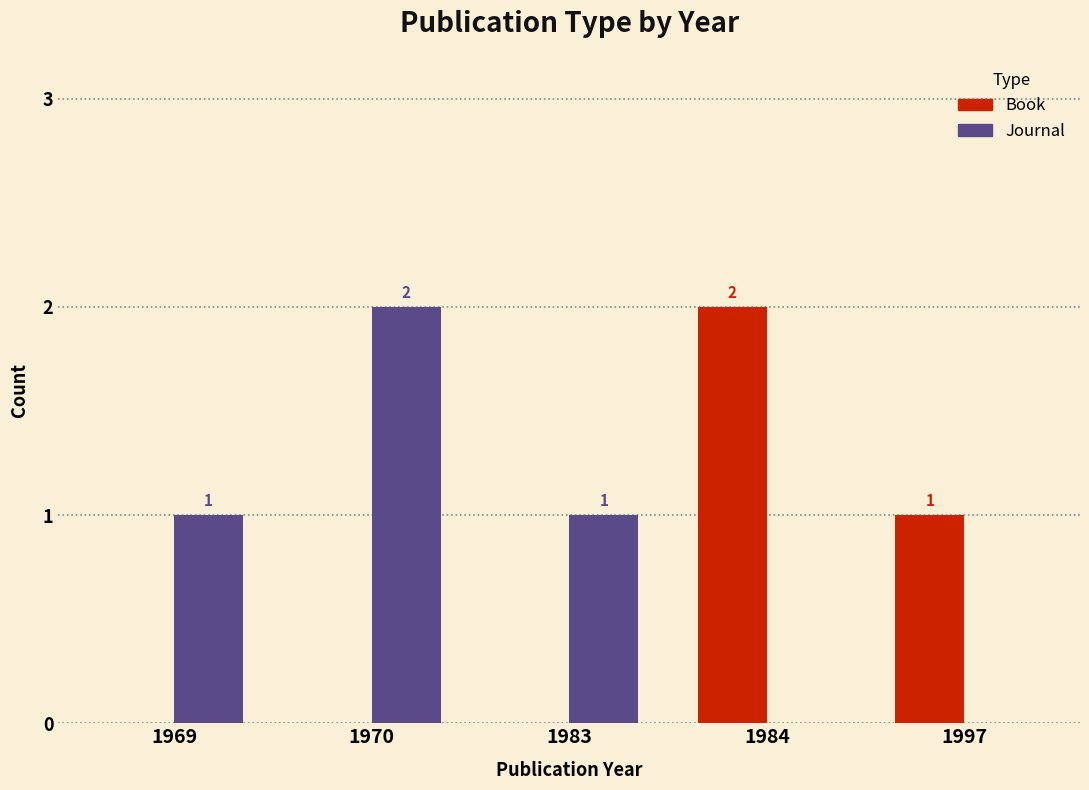

What value does the Journal series have at 1970?

2